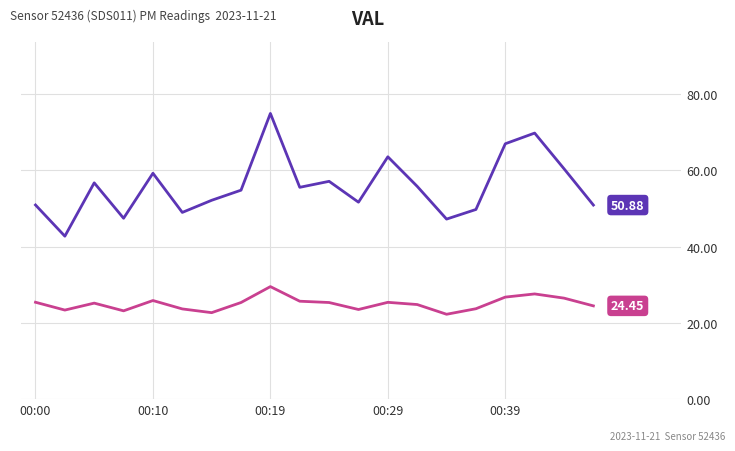

How many lines are shown in the chart?

2